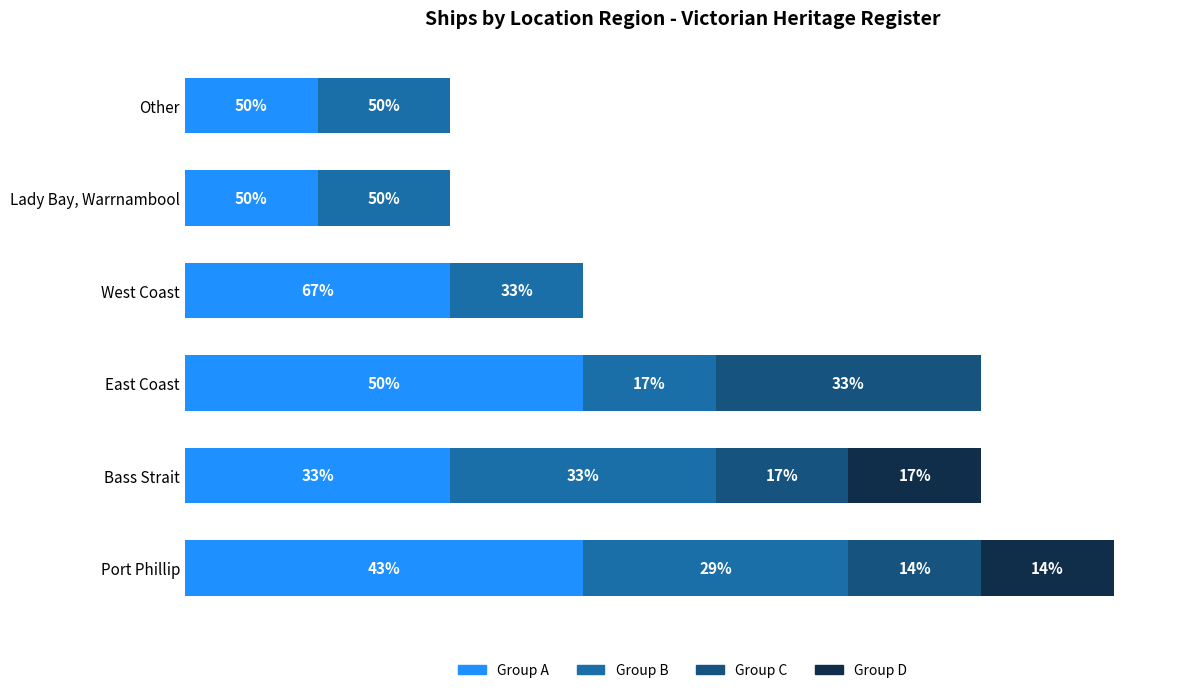

What are all the series names shown in the legend?

Group A, Group B, Group C, Group D